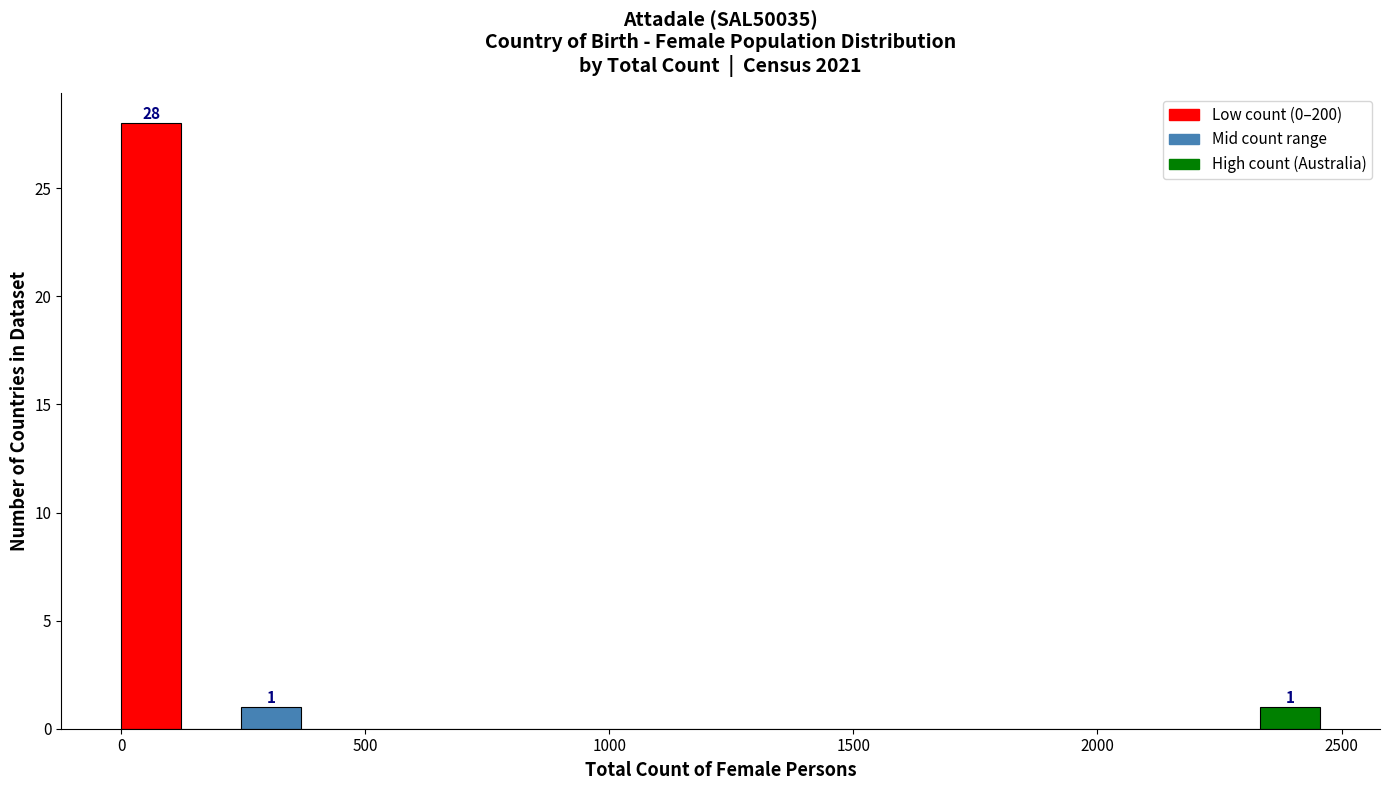

Read against the x-axis, roughly where is the centre of the tallest bar?

50